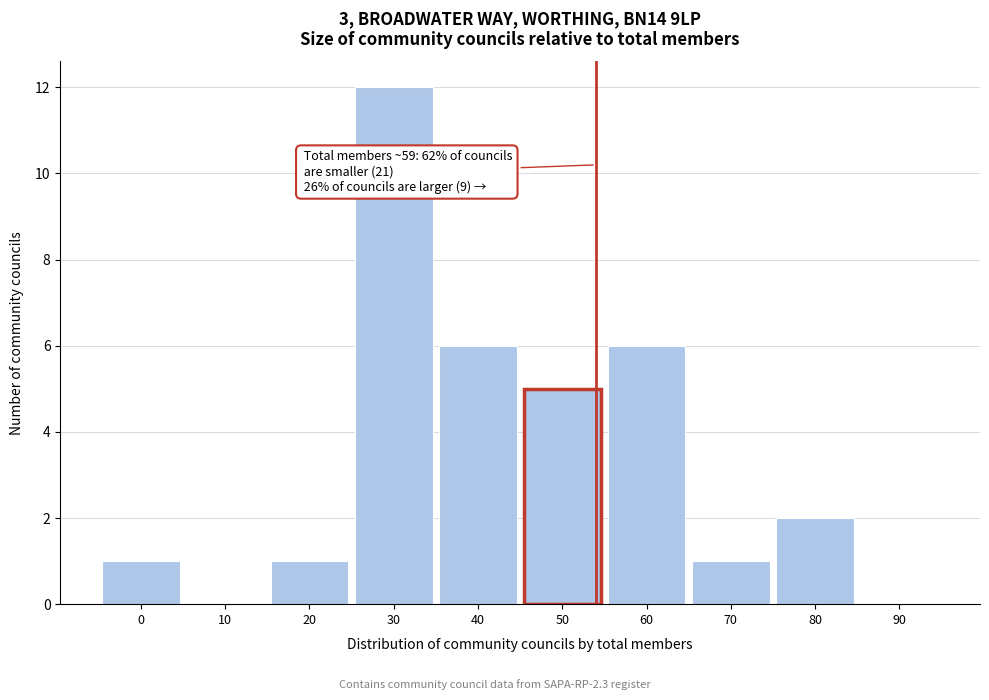

Reading left to right, what are all the values shown in this chart?

0=1	10=0	20=1	30=12	40=6	50=5	60=6	70=1	80=2	90=0